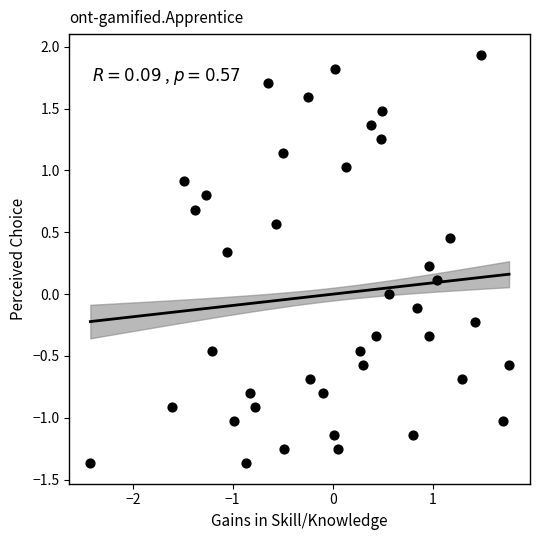

What is the range of Y values (max minus min)?

3.3